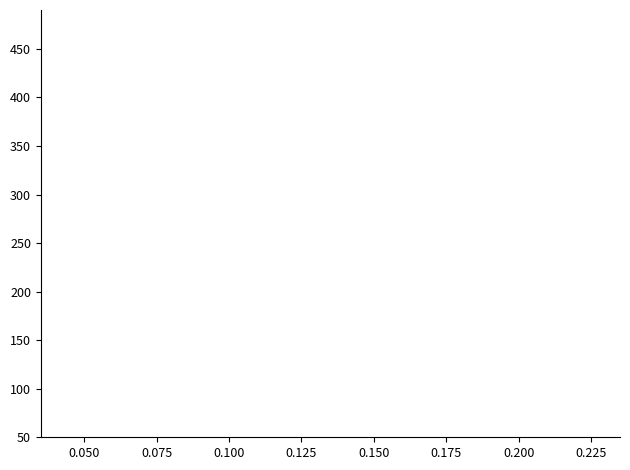

True or false: series_3 and series_4 intersect in this chart.

False